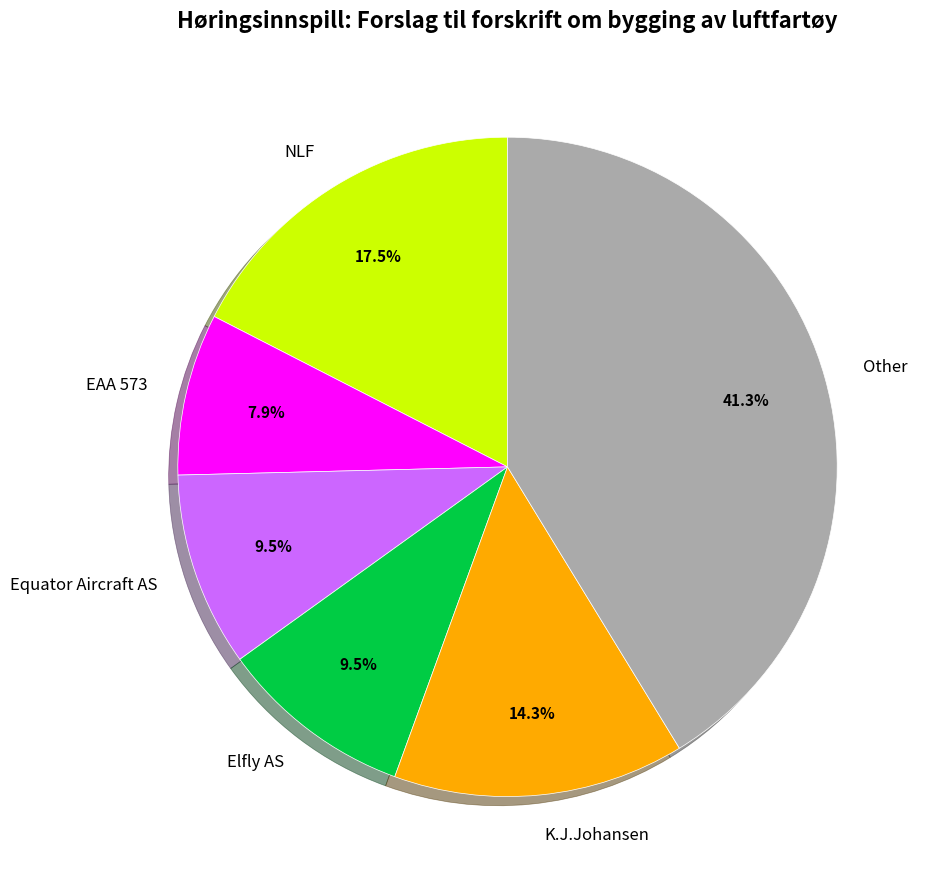

To the nearest percent, what is the average slice percentage?

17%